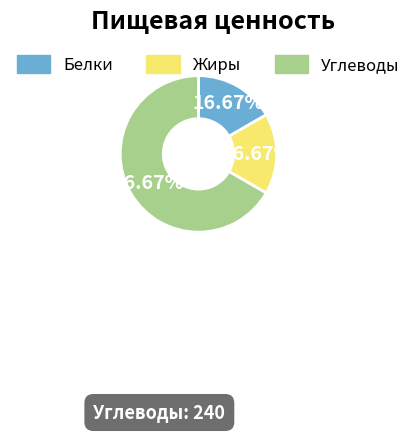

Which category has the biggest portion of the pie?

Углеводы